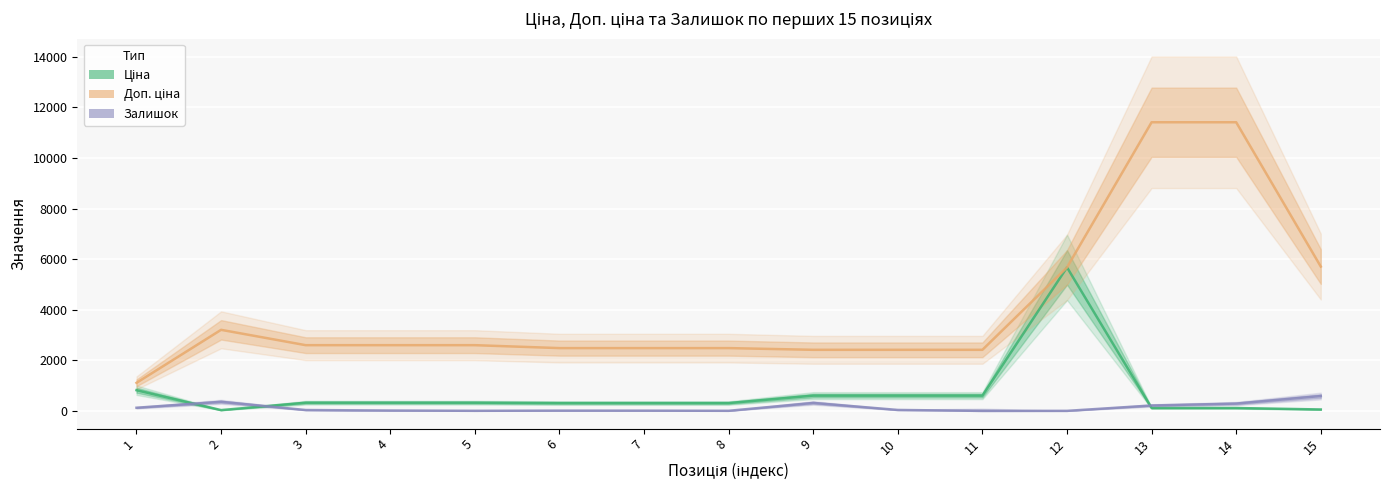

Which category has the highest value in the Доп. ціна series?

13